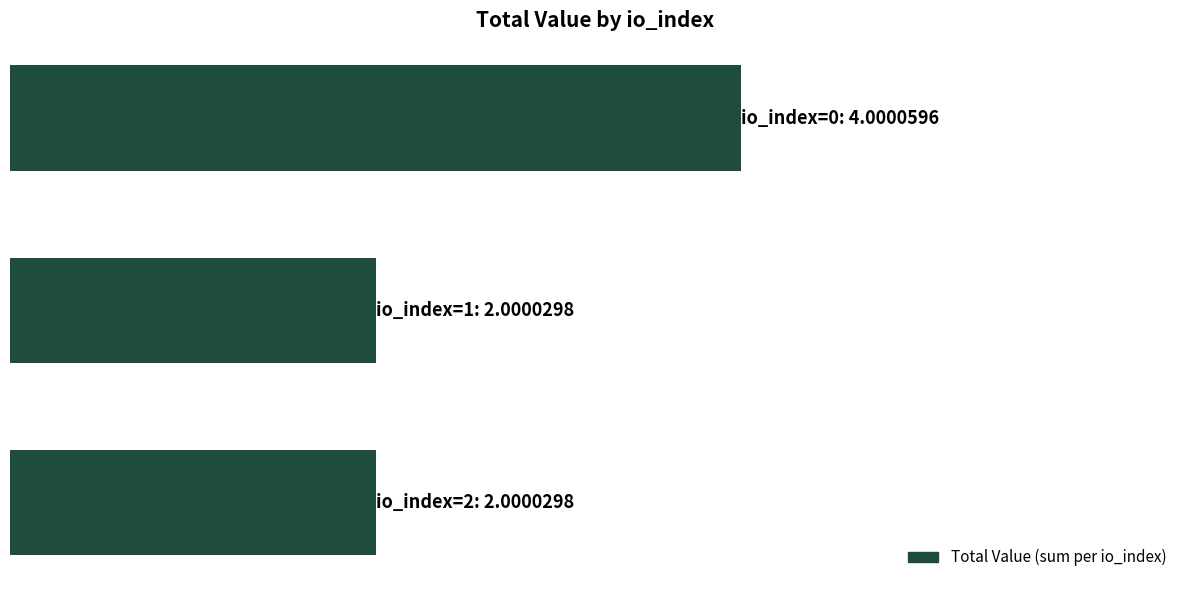

Does the chart contain any negative values?

No